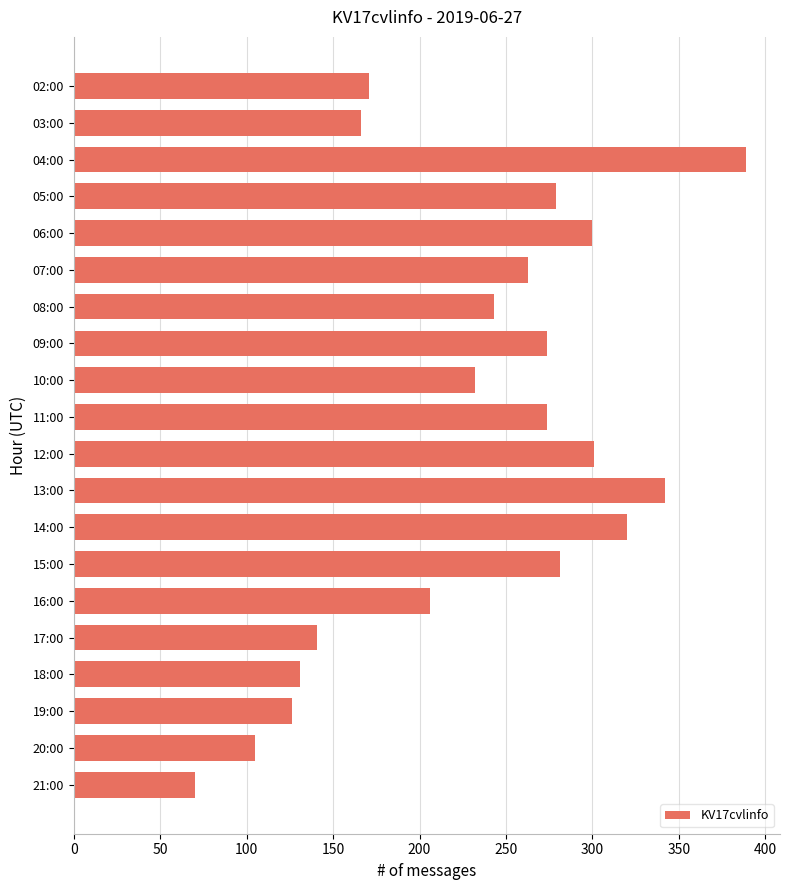

What is the value of the 19th bar from the top?

105